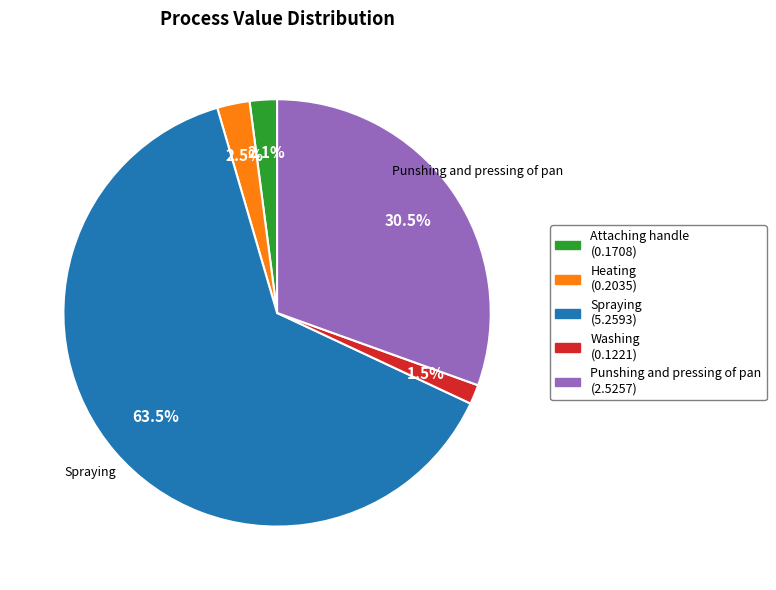

How many segments does this pie chart have?

5